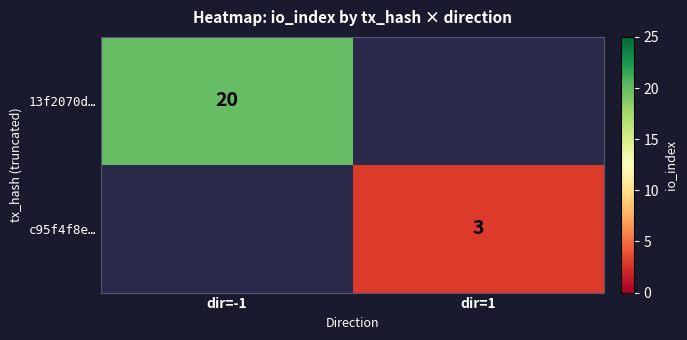

Is it true that 13f2070d… equals 20 at dir=-1?

True